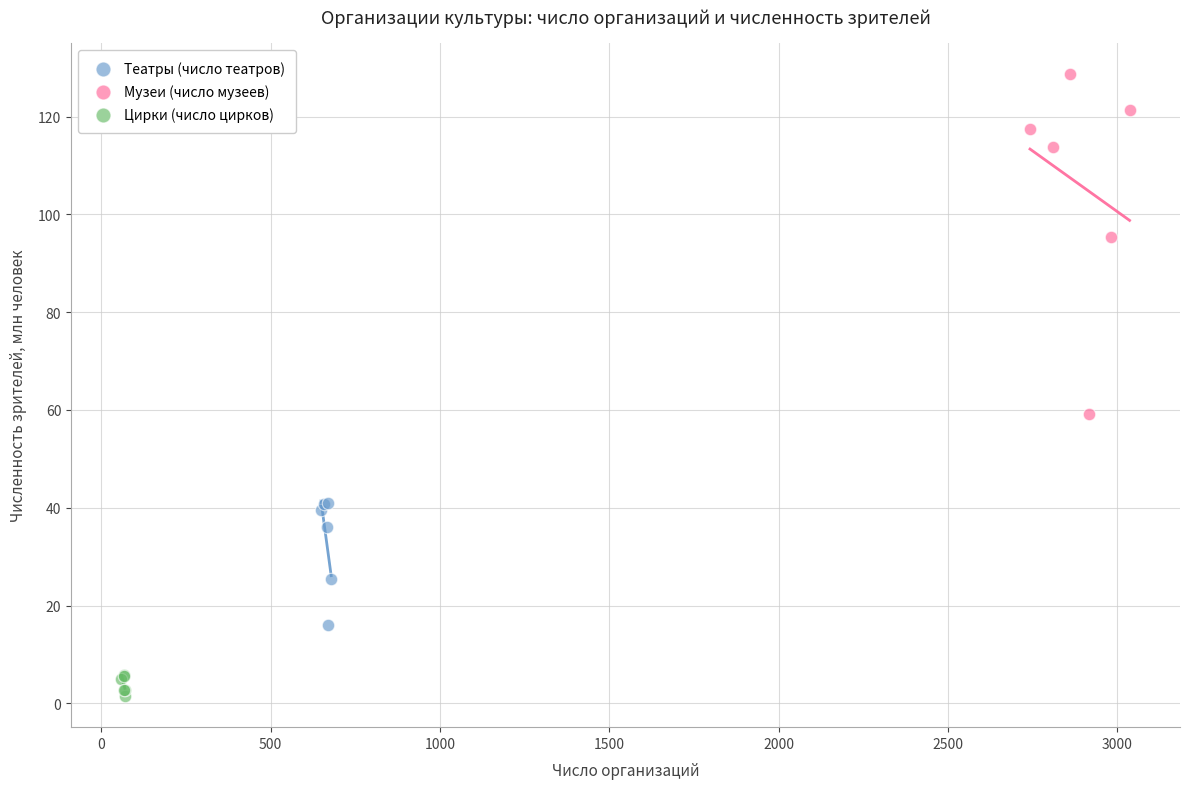

What are all the series names shown in the legend?

Театры (число театров), Музеи (число музеев), Цирки (число цирков)